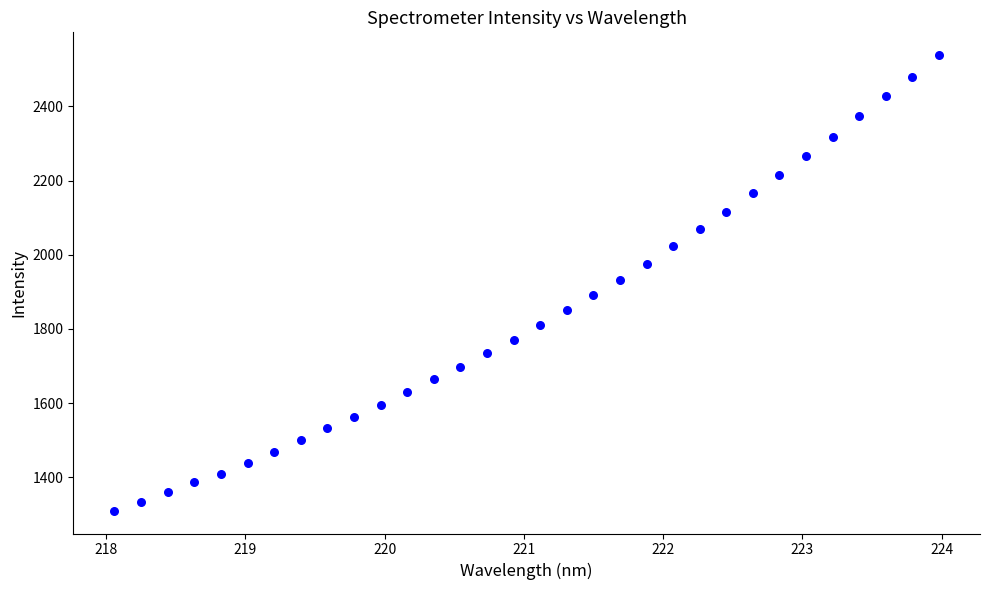

What is the range of X values (max minus min)?

5.9